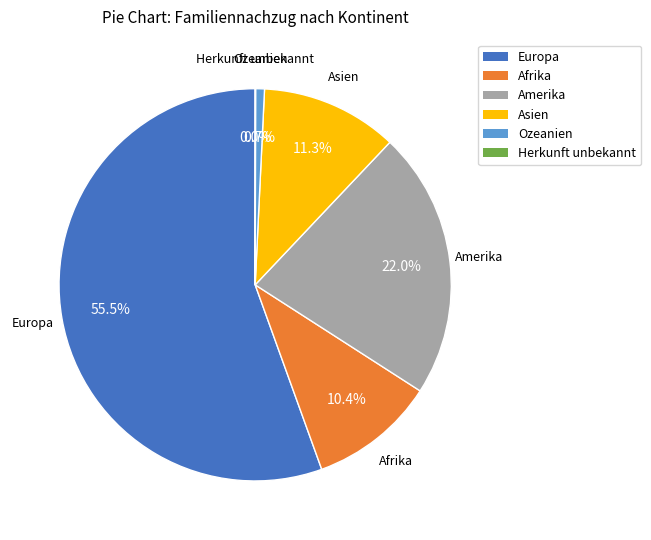

The Europa slice represents 50% of the pie. True or false?

False